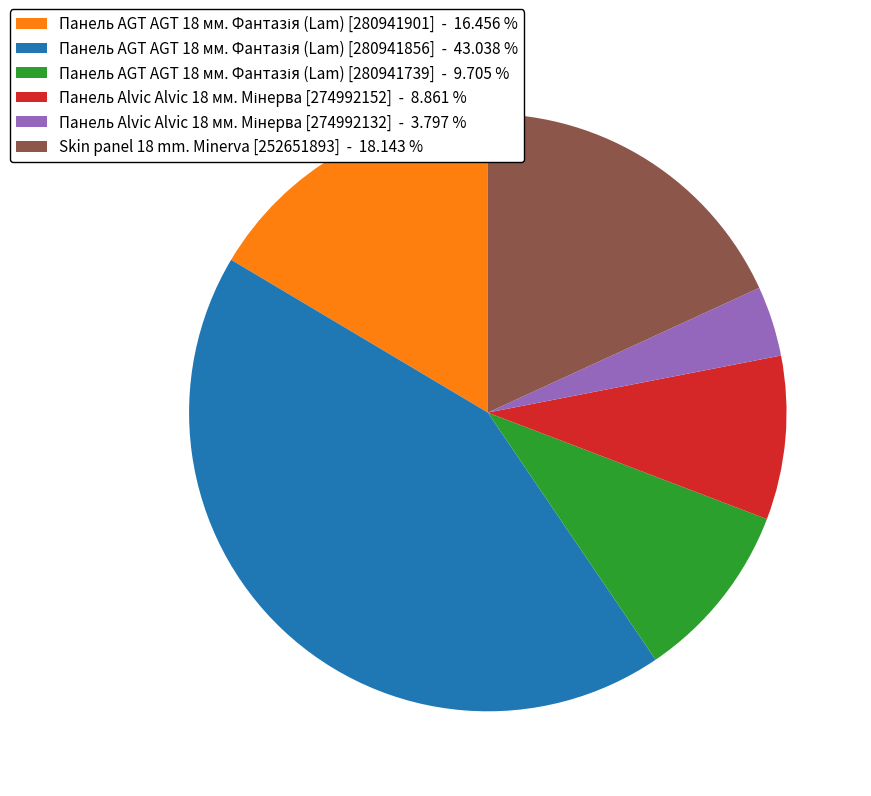

Is there a majority slice in this chart?

No